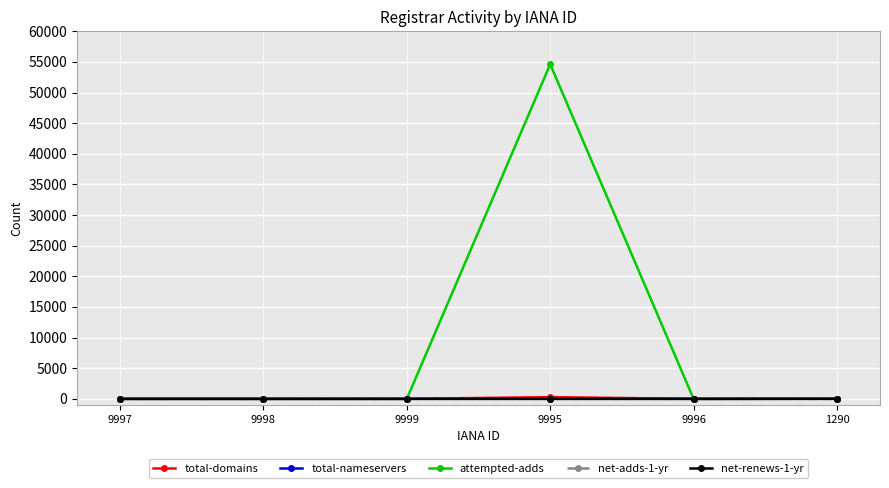

True or false: net-adds-1-yr has a value of 0 at 9997.

True